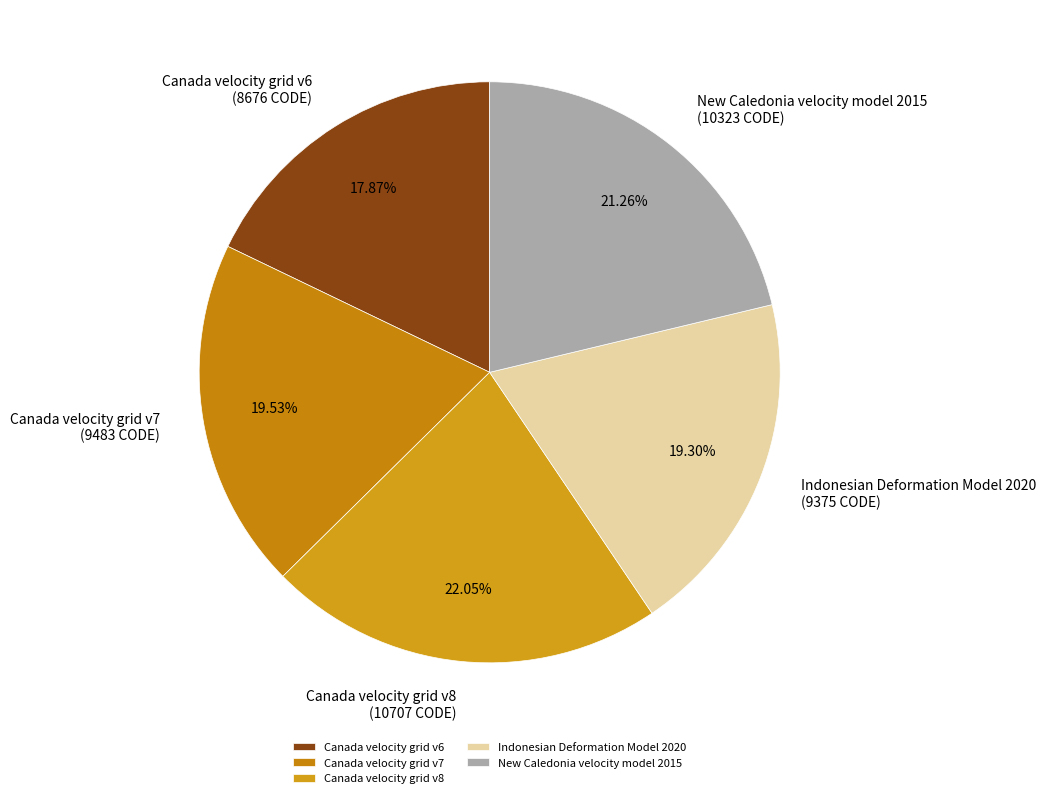

Is it true that Indonesian Deformation Model 2020 is 27% of the pie?

False